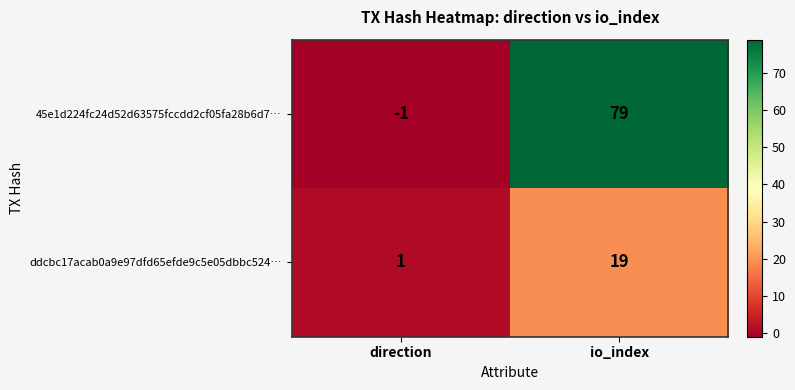

True or false: 45e1d224fc24d52d63575fccdd2cf05fa28b6d7… has a value of -1 at direction.

True